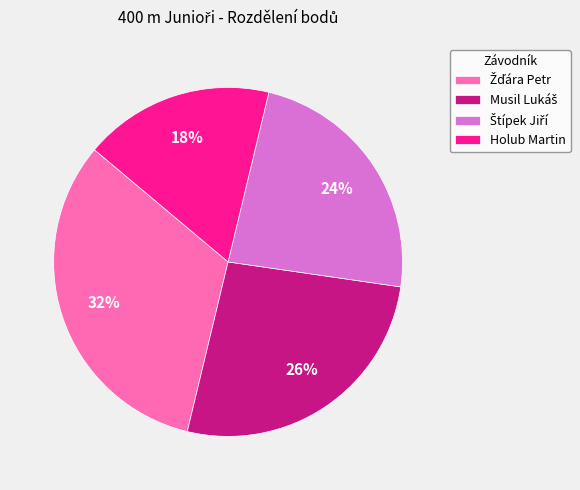

True or false: Holub Martin accounts for 30% of the total.

False